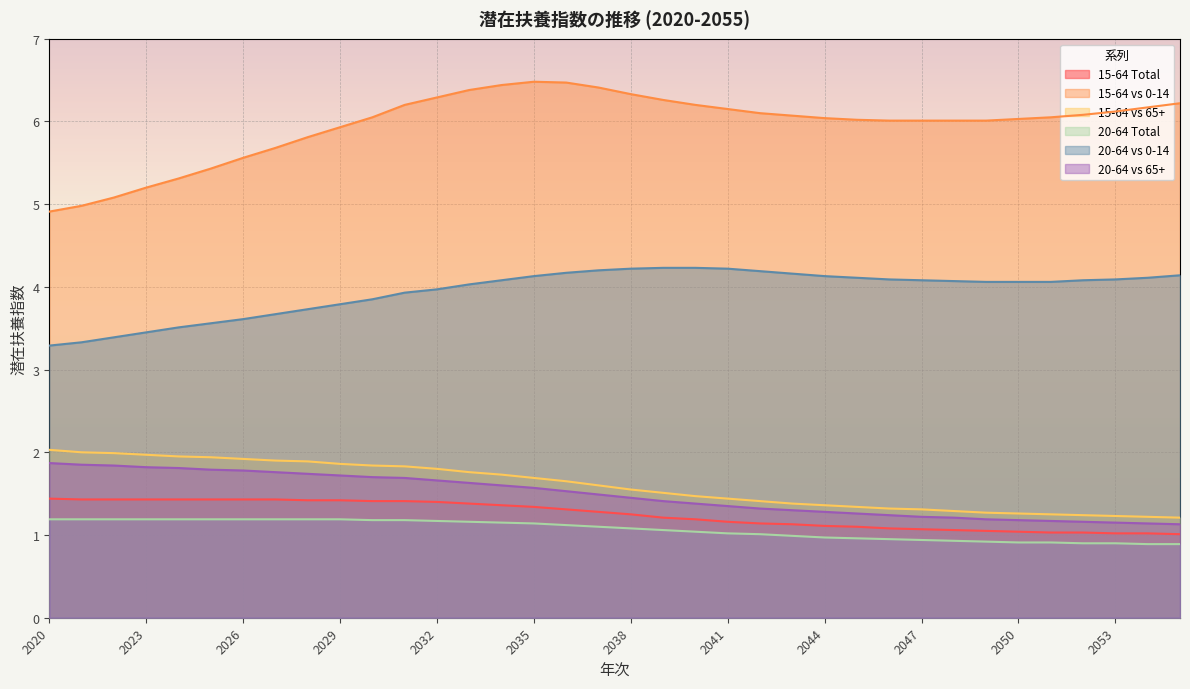

Rank the categories by 20-64 vs 0-14 value from lowest to highest.

2020, 2021, 2022, 2023, 2024, 2025, 2026, 2027, 2028, 2029, 2030, 2031, 2032, 2033, 2049, 2050, 2051, 2048, 2034, 2047, 2052, 2046, 2053, 2045, 2054, 2035, 2044, 2055, 2043, 2036, 2042, 2037, 2038, 2041, 2039, 2040